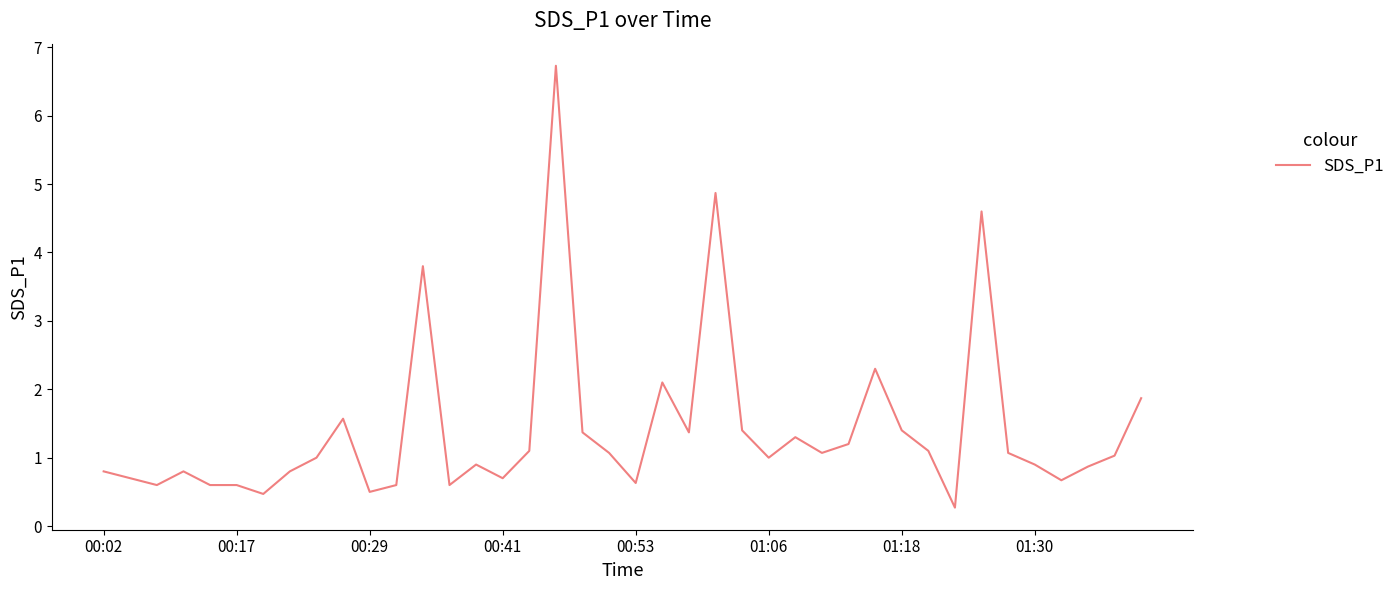

What is the difference between the maximum and minimum values?

6.5